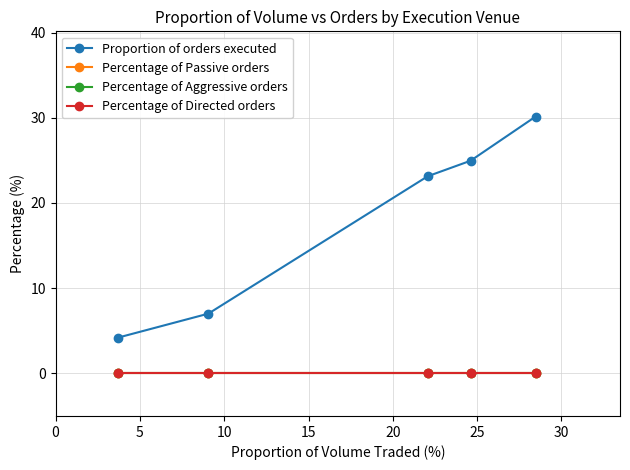

Between 5 and 15, which series saw the biggest shift?

Proportion of orders executed